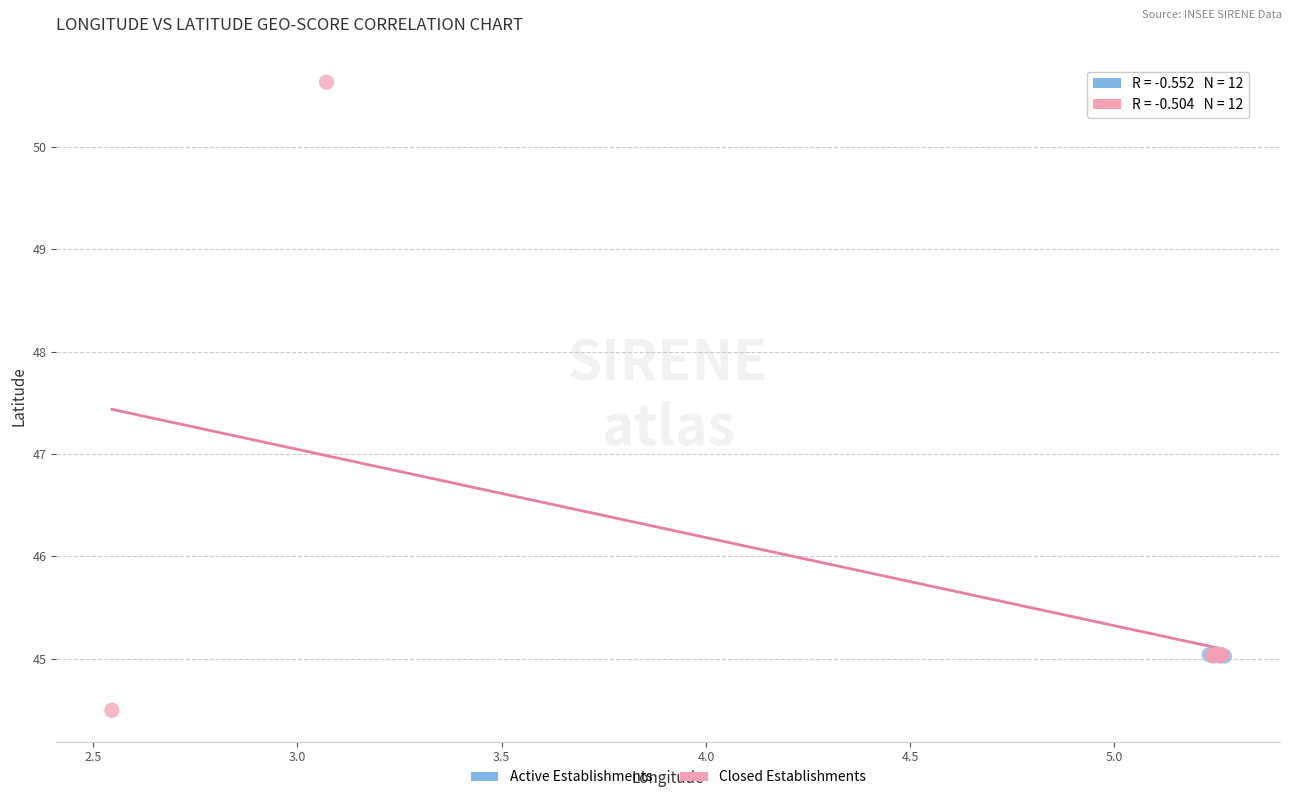

Which series contains the lowest Y value?

Closed Establishments